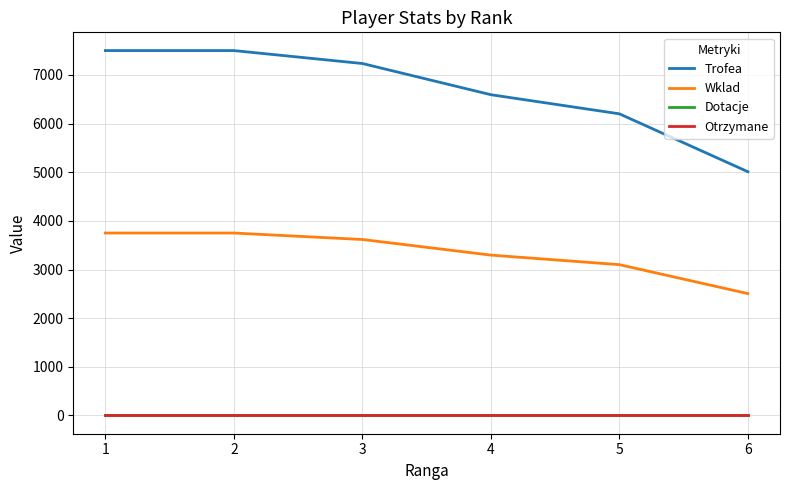

What is the total value across all series at 5?

9300